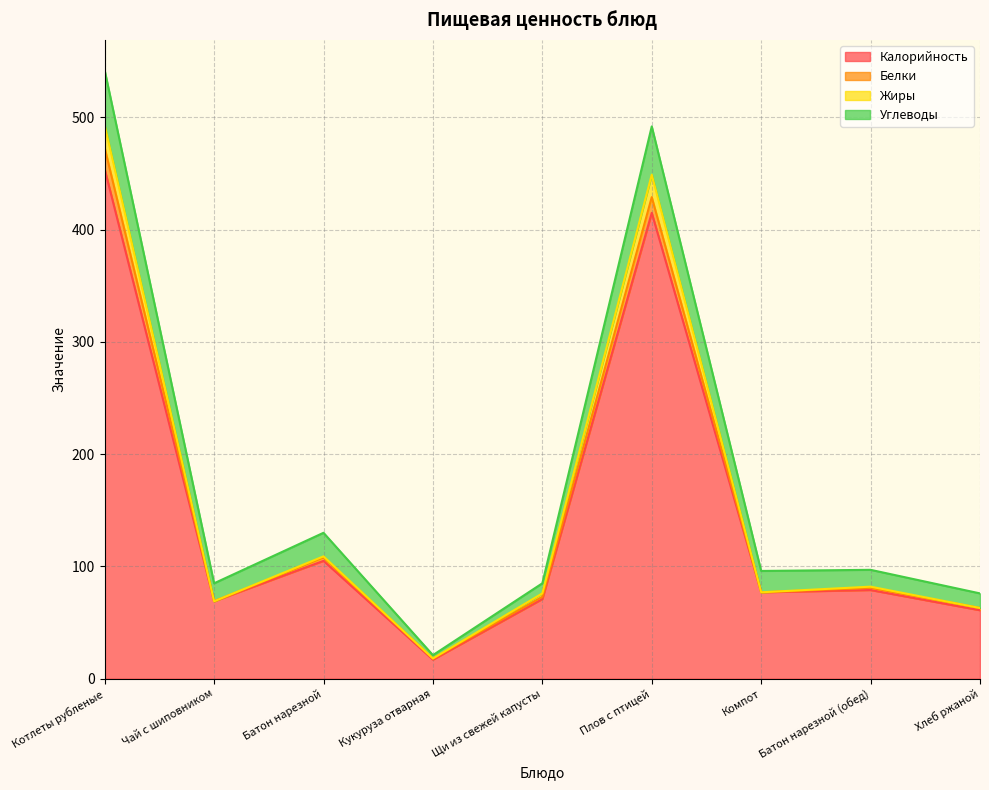

At which label does Калорийность reach its minimum?

Кукуруза отварная